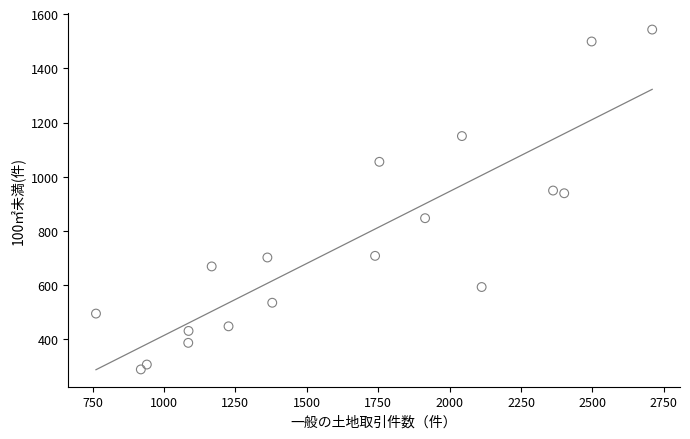

What is the range of X values (max minus min)?

1947